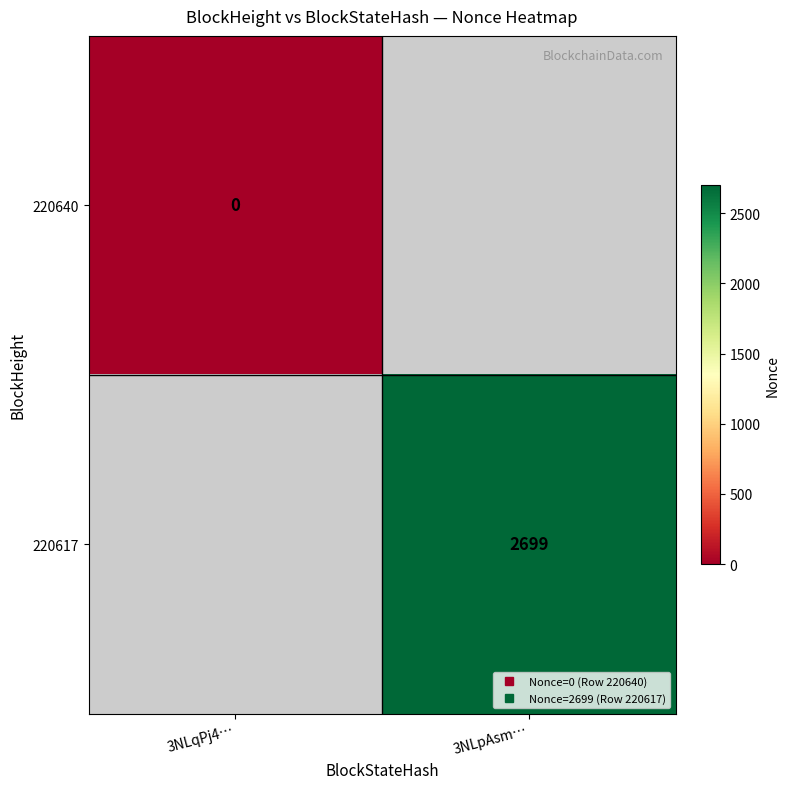

List the labels in order of 220640 value, smallest first.

3NLpAsm…, 3NLqPj4…